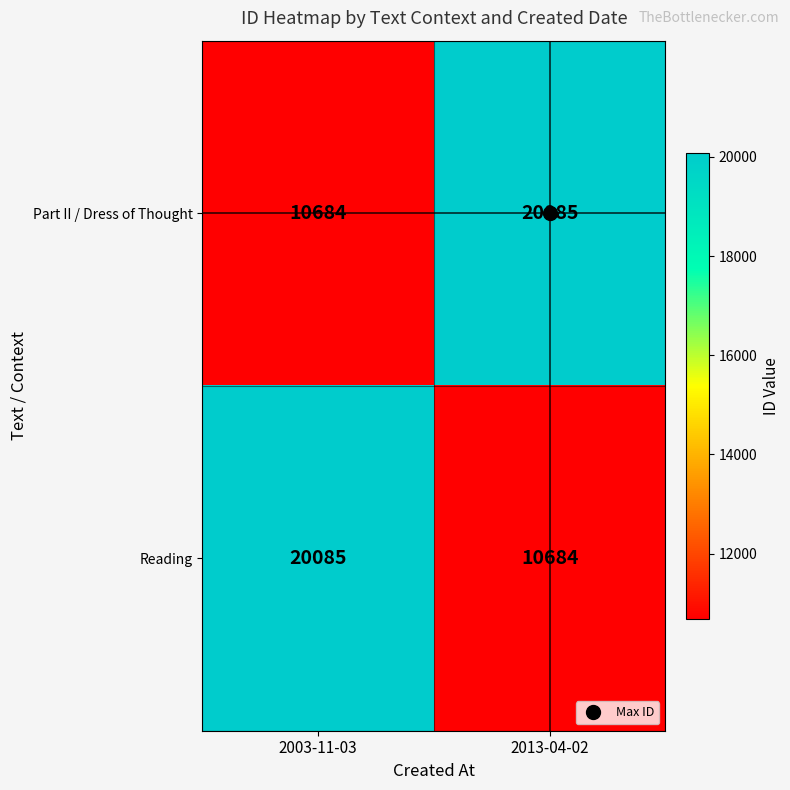

At which label is Reading closest to 15384?

2013-04-02